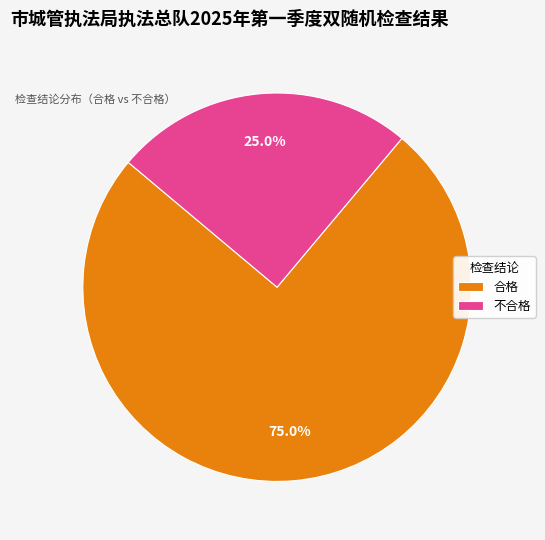

Combined, what portion of the pie is 合格 and 不合格?

100.0%